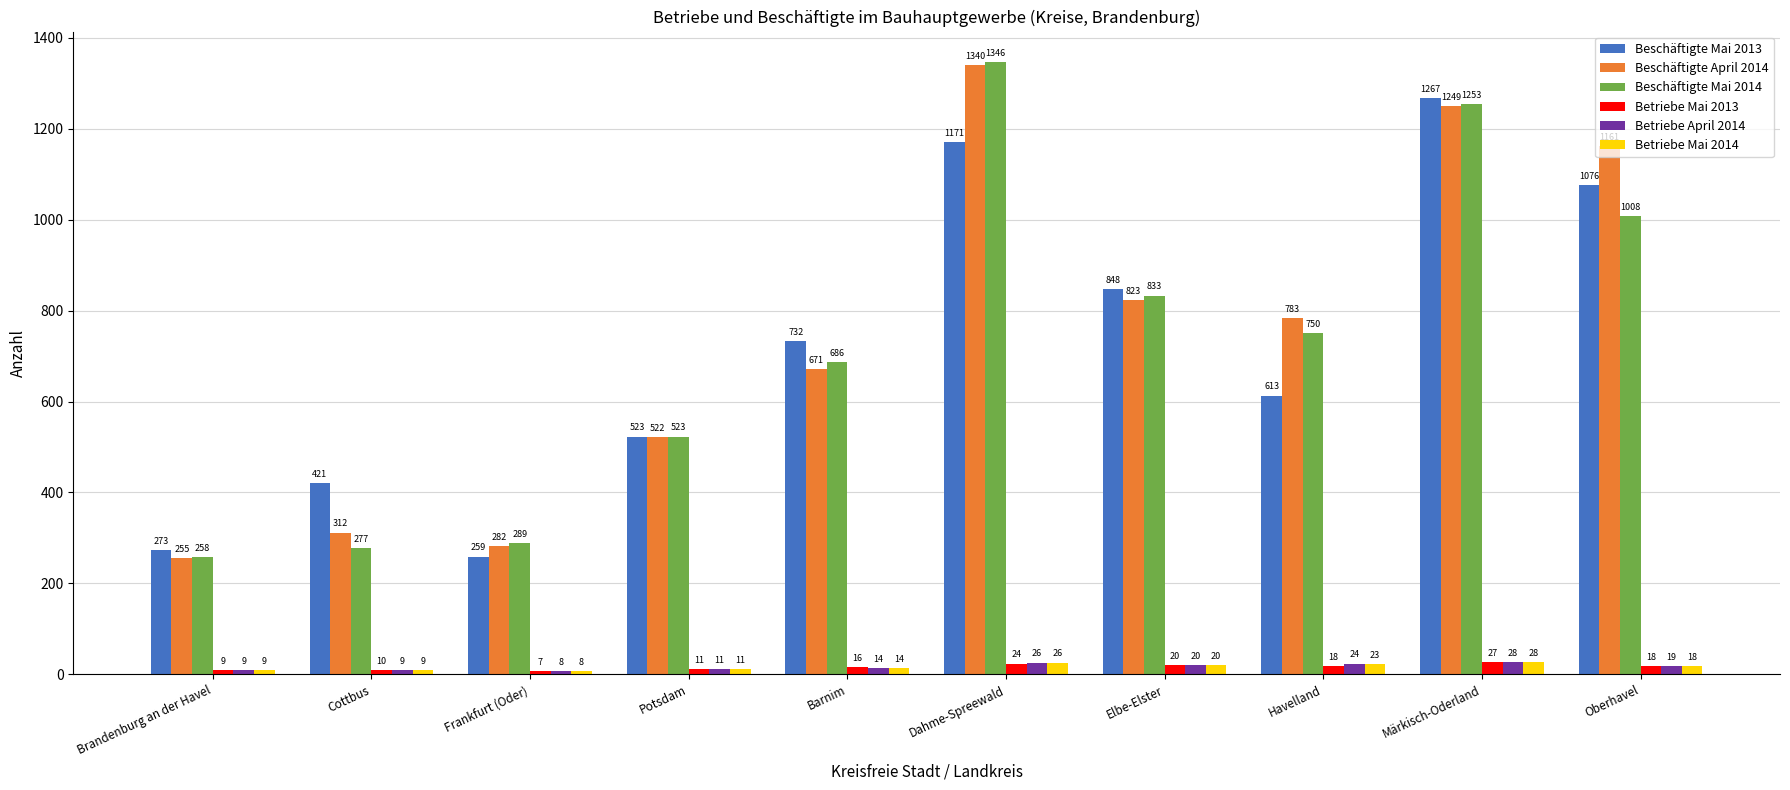

Does the chart contain stacked bars?

No